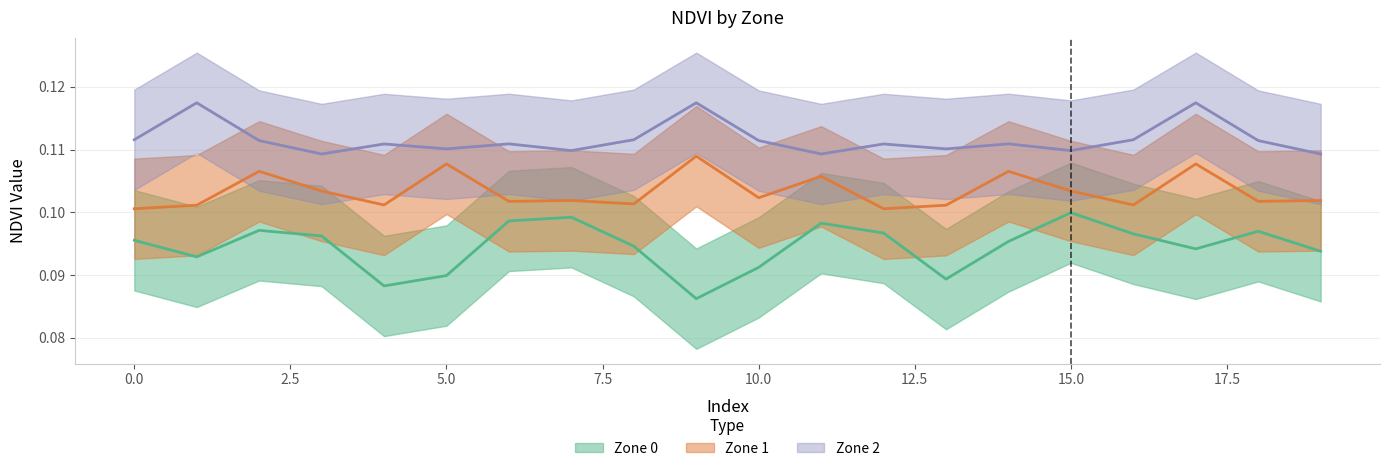

Is it true that Zone 1 NDVI equals 0.1 at 16?

True